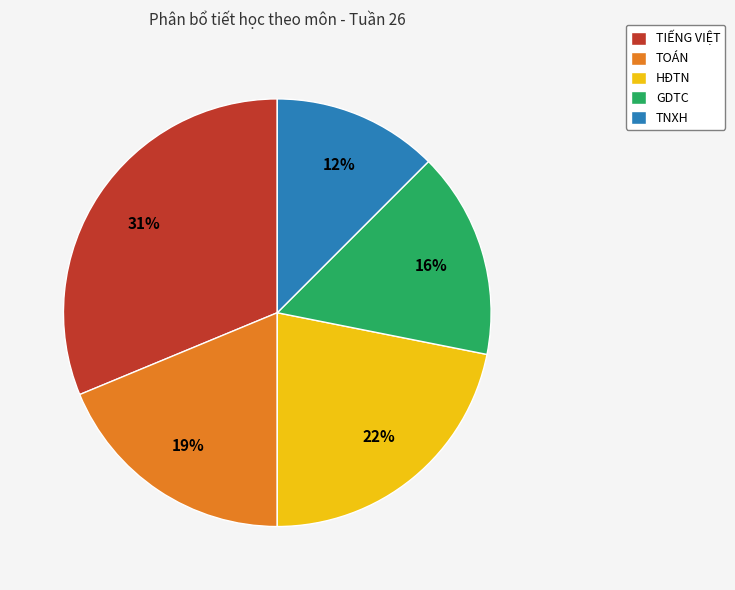

Rank the categories by value from highest to lowest.

TIẾNG VIỆT, HĐTN, TOÁN, GDTC, TNXH